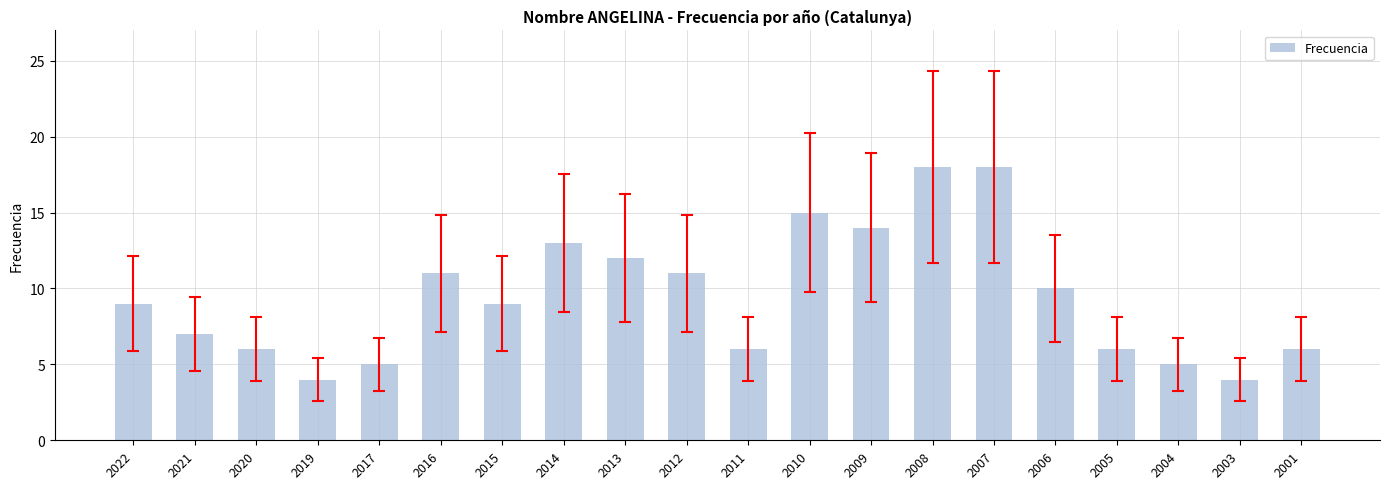

What is the minimum value shown in the chart?

4